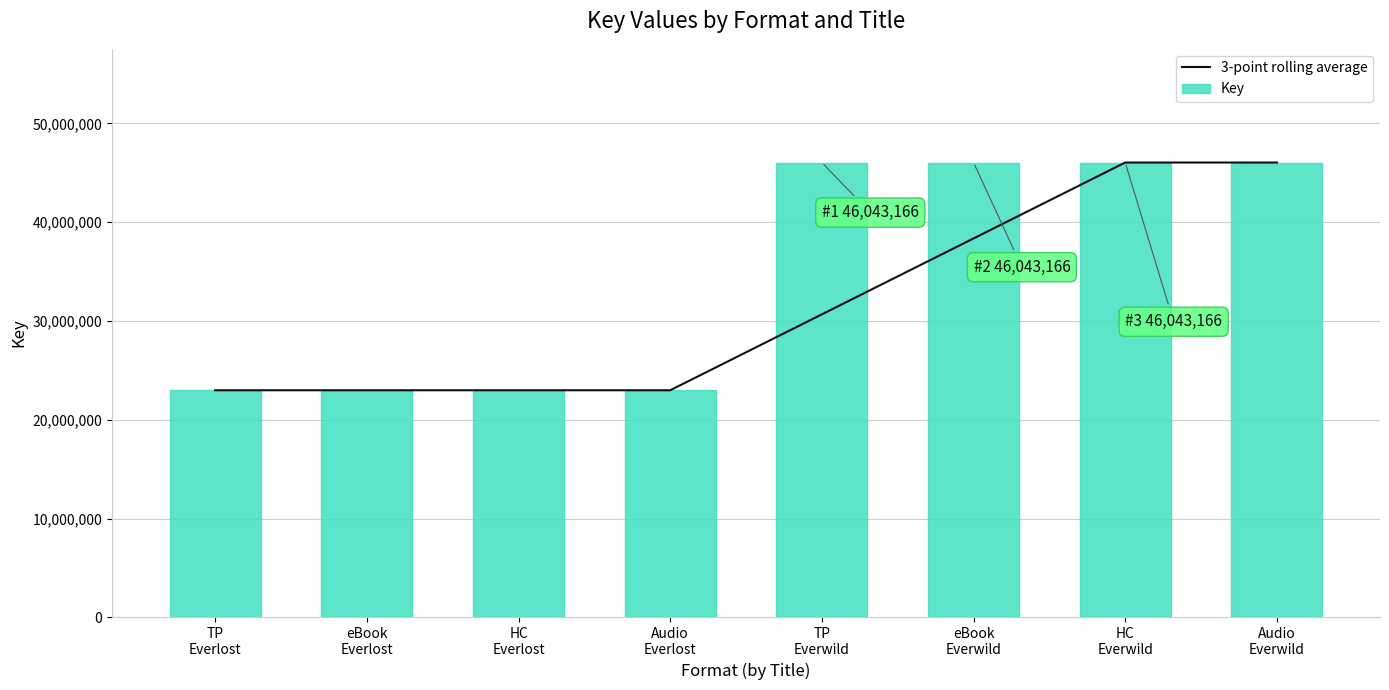

Read the Key value at TP
Everwild.

46043166